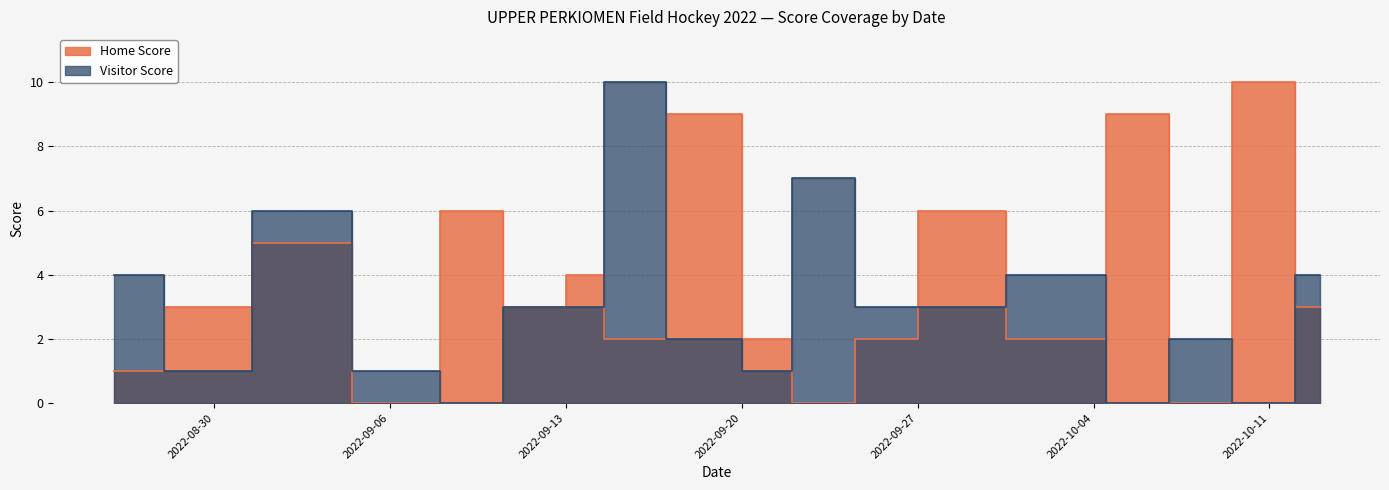

At which label does Visitor Score reach its minimum?

2022-09-09